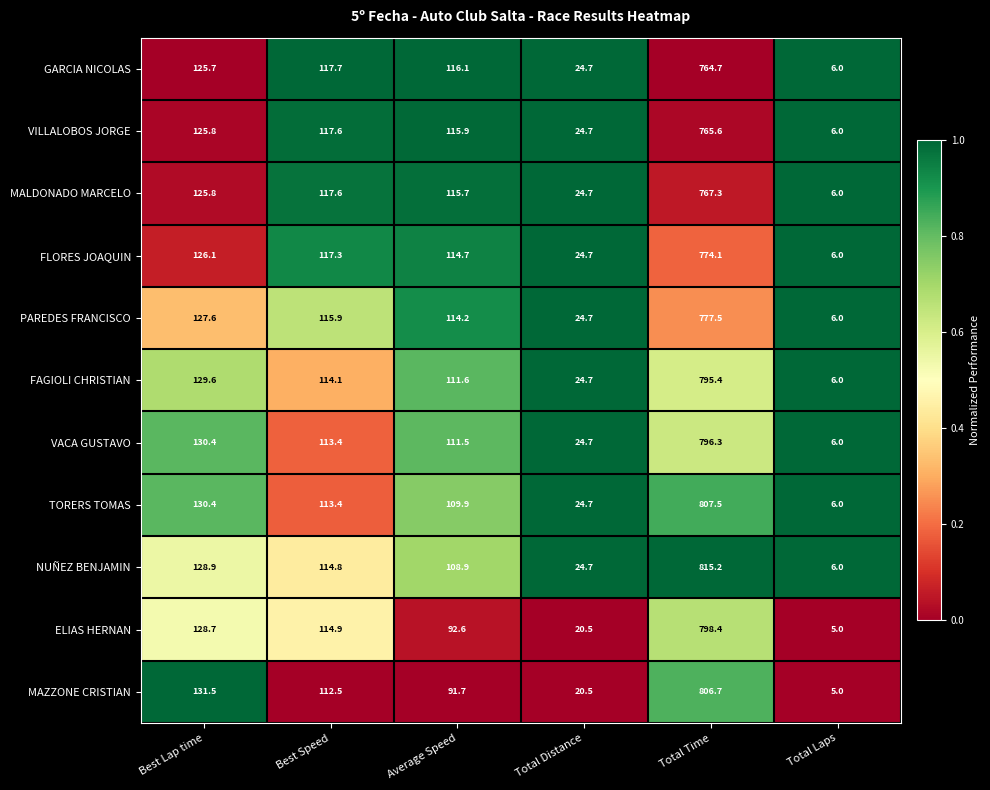

List the labels in order of FLORES JOAQUIN value, smallest first.

Total Laps, Total Distance, Average Speed, Best Speed, Best Lap time, Total Time